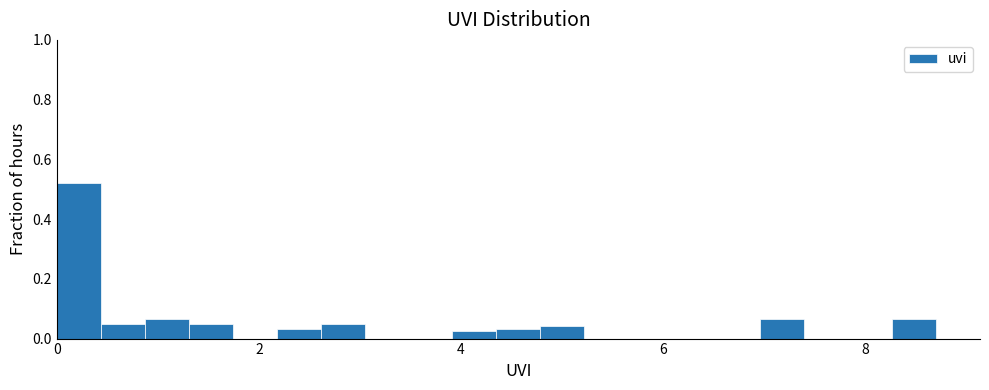

Read against the x-axis, roughly where is the centre of the tallest bar?

0.2